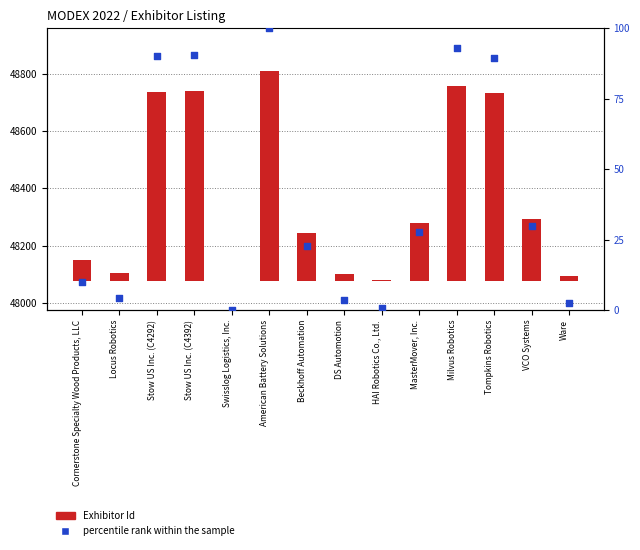

What are all the series names shown in the legend?

Exhibitor Id, percentile rank within the sample